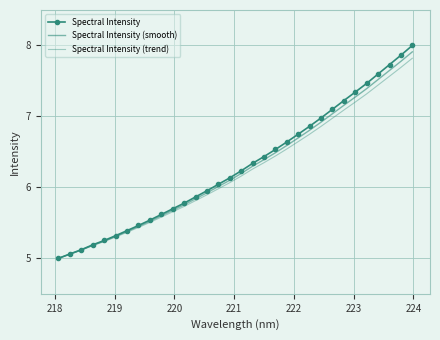

What is the average value of the Spectral Intensity (smooth) series?

6.3